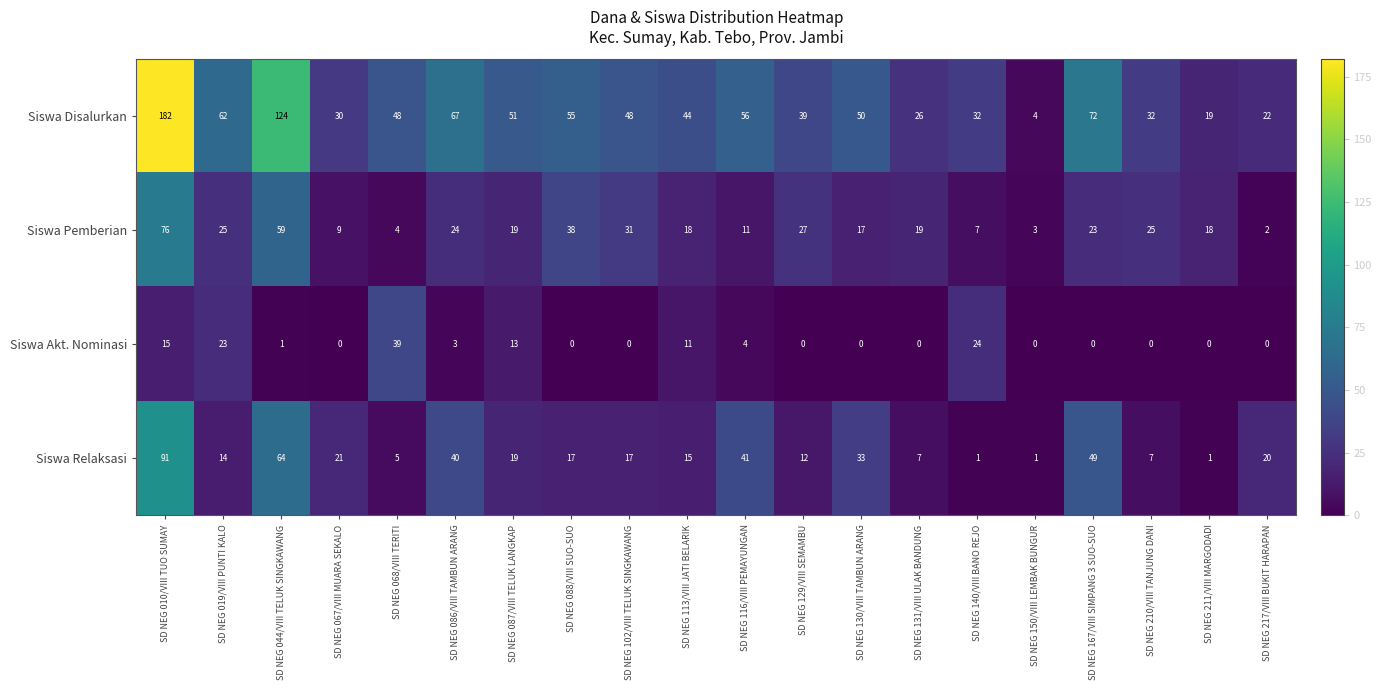

Which series has the largest total across all categories?

Siswa Disalurkan